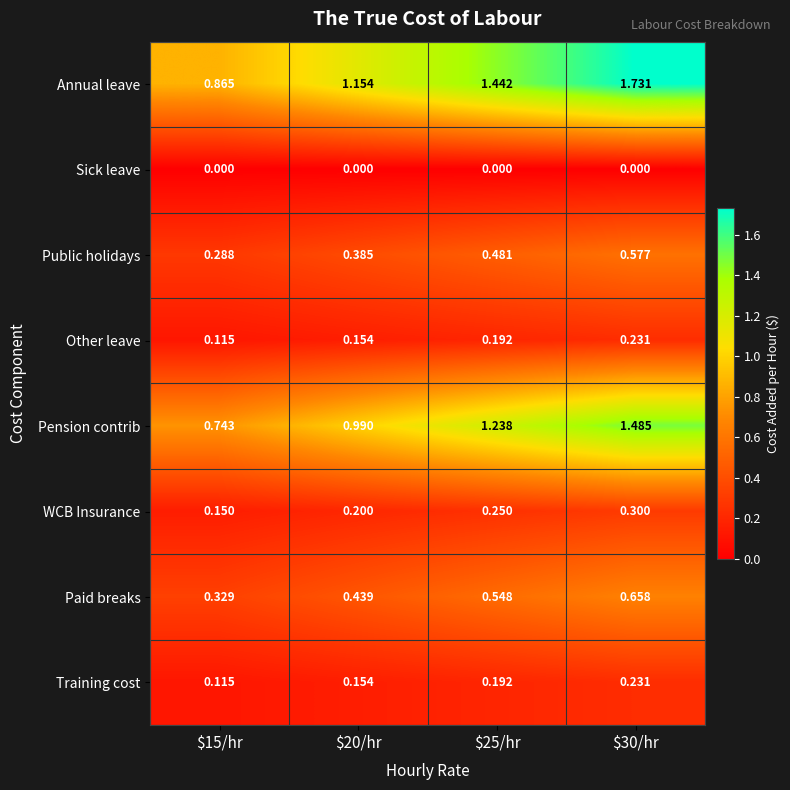

Which series has the largest range (max minus min)?

Annual leave